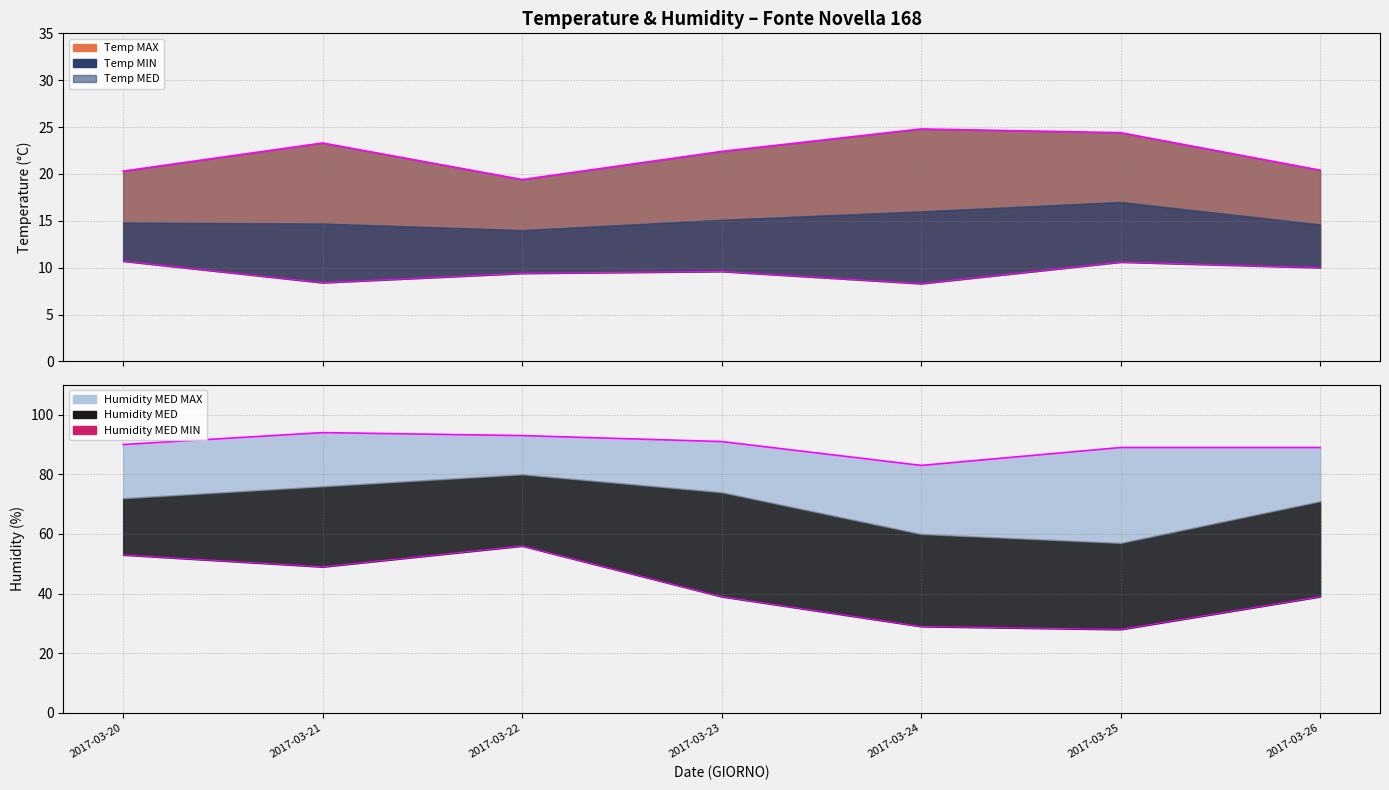

Between 2017-03-20 and 2017-03-25, which series saw the biggest shift?

Humidity MED MIN